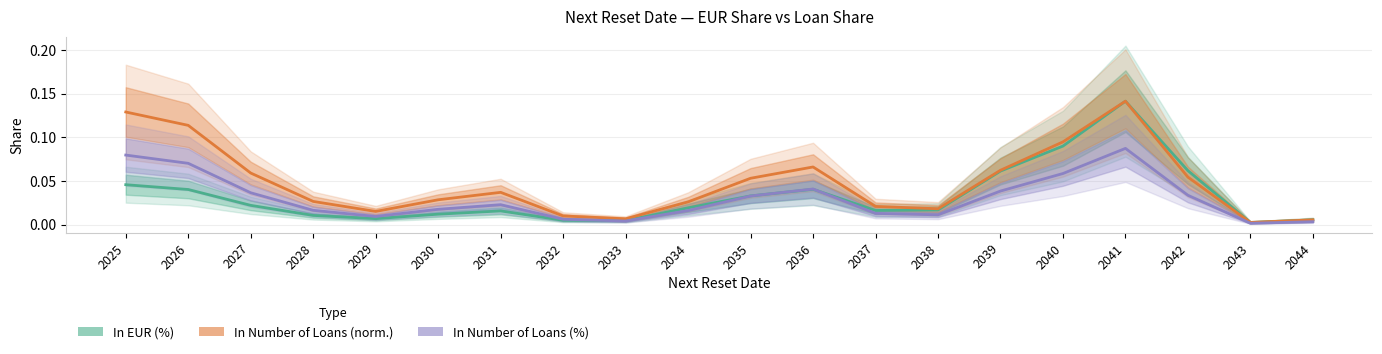

Which series has the largest total across all categories?

In Number of Loans (norm.)